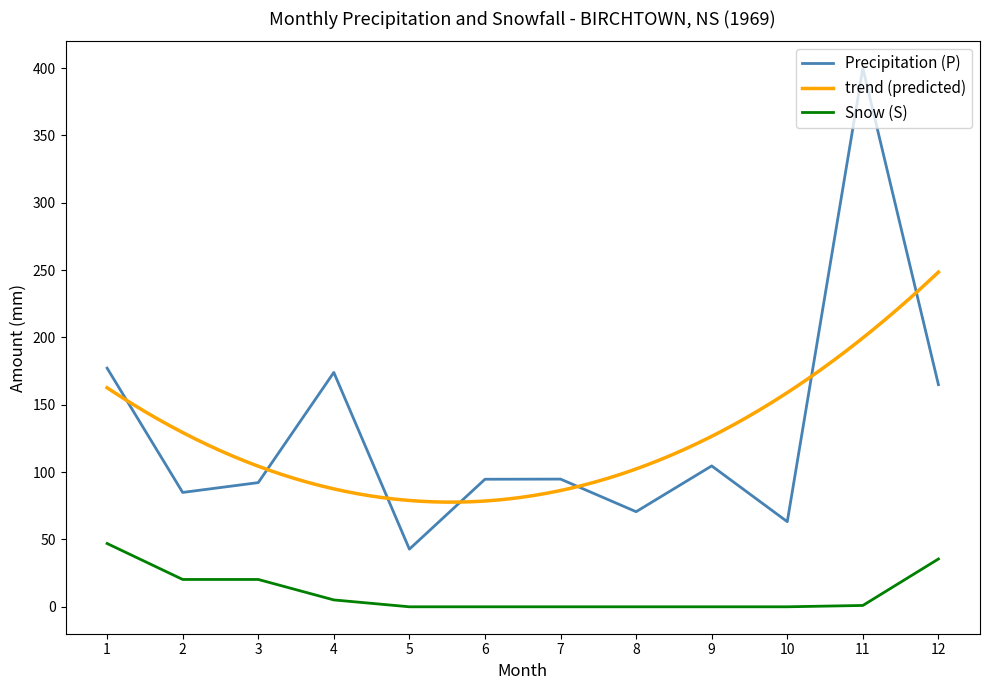

The value of Precipitation (P) at 7 is 94.8. True or false?

True